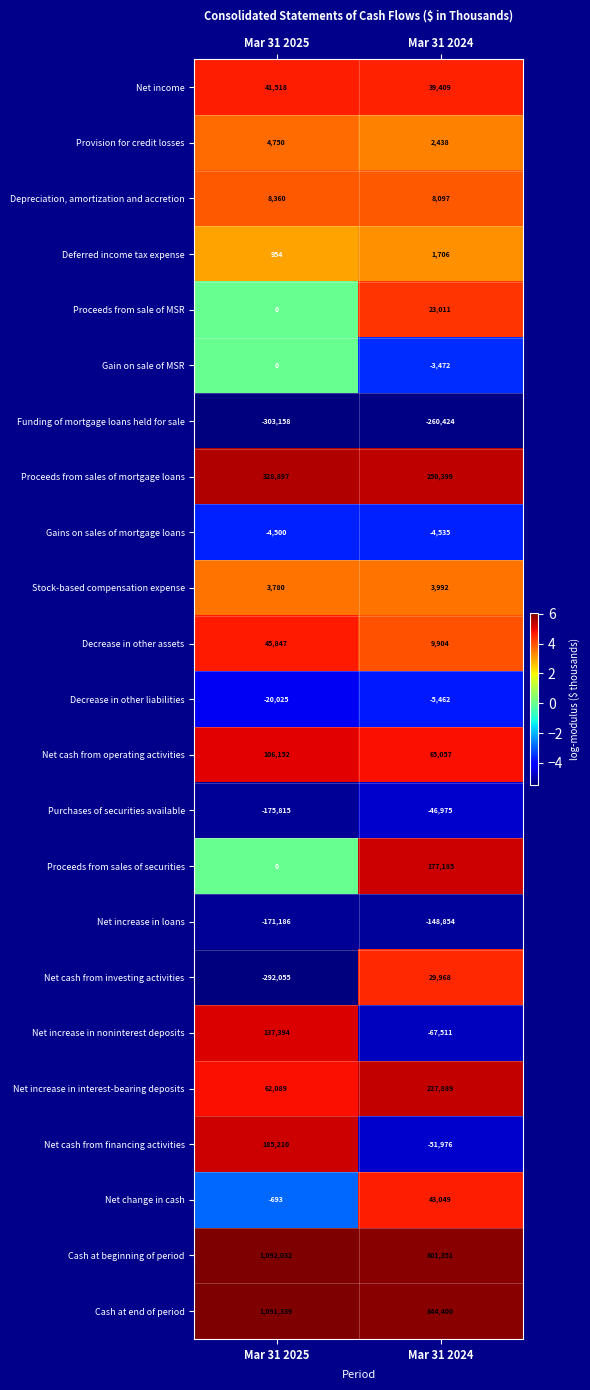

Which label corresponds to the largest value in the chart?

Mar 31 2025